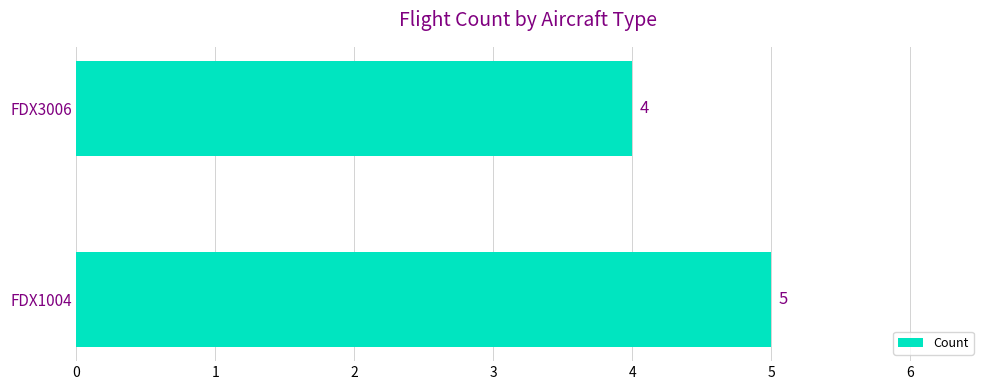

What value does the data have at FDX1004?

5